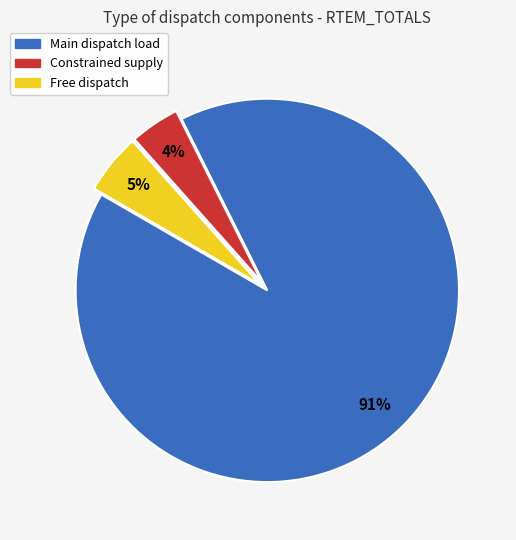

To the nearest percent, what is the average slice percentage?

33%